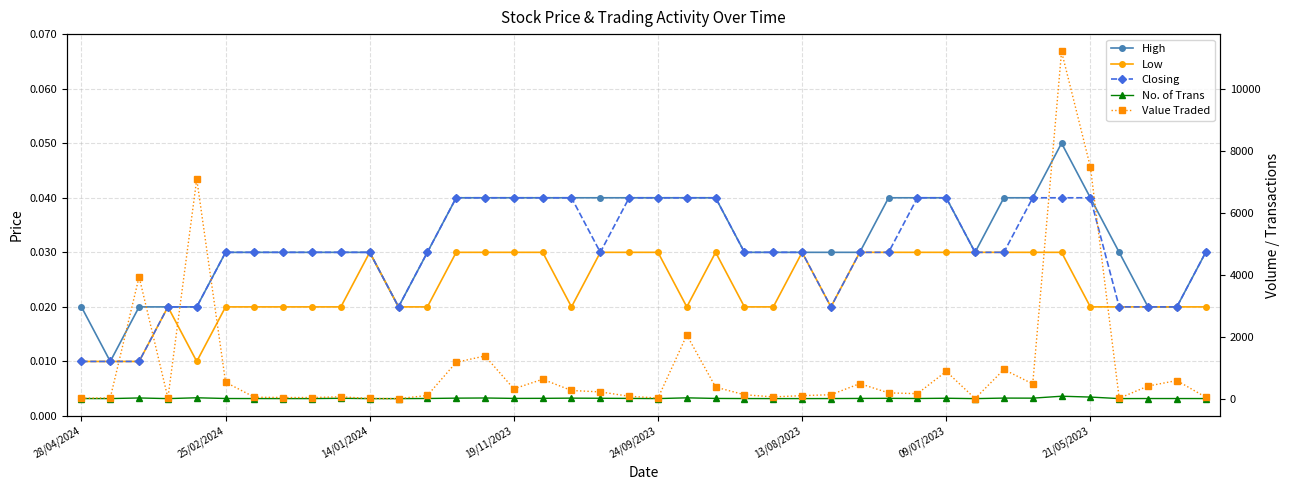

What position from the left is 12?

13